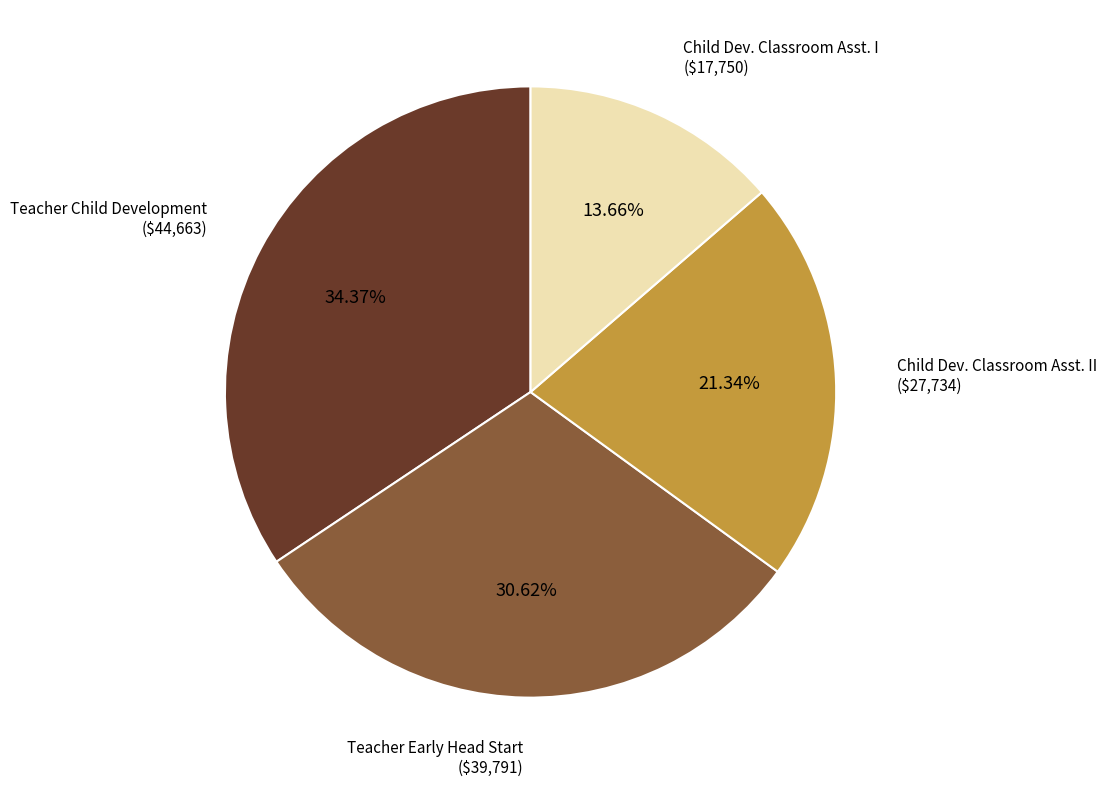

How many slices are in this pie chart?

4